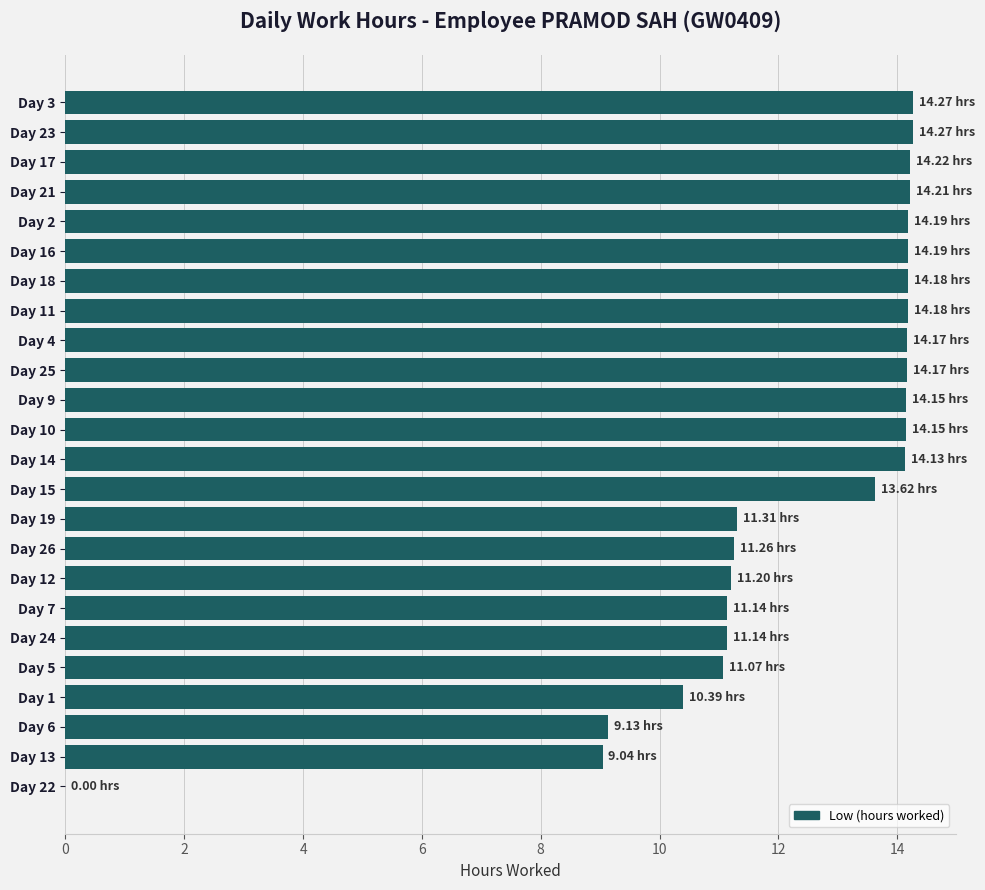

What is the ratio of the value at Day 16 to the value at Day 15?

1.0